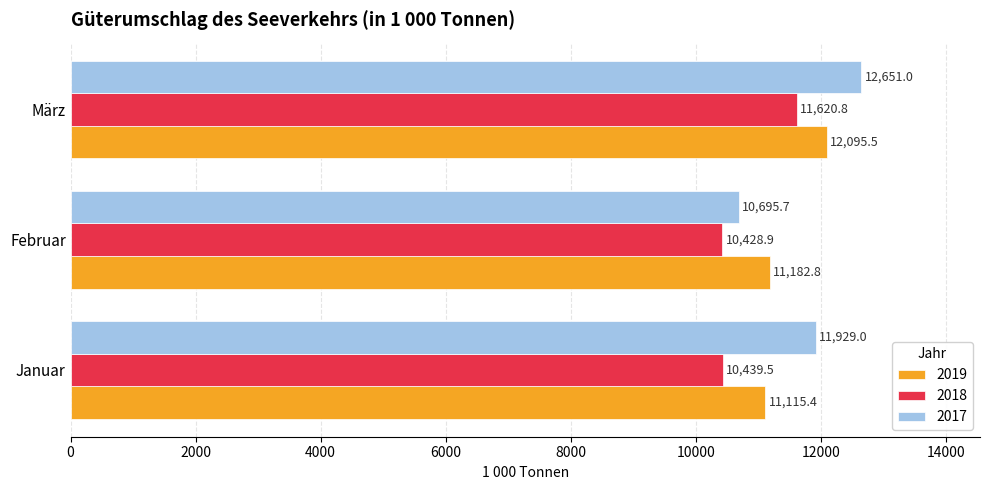

What is the greatest value displayed?

12651.0